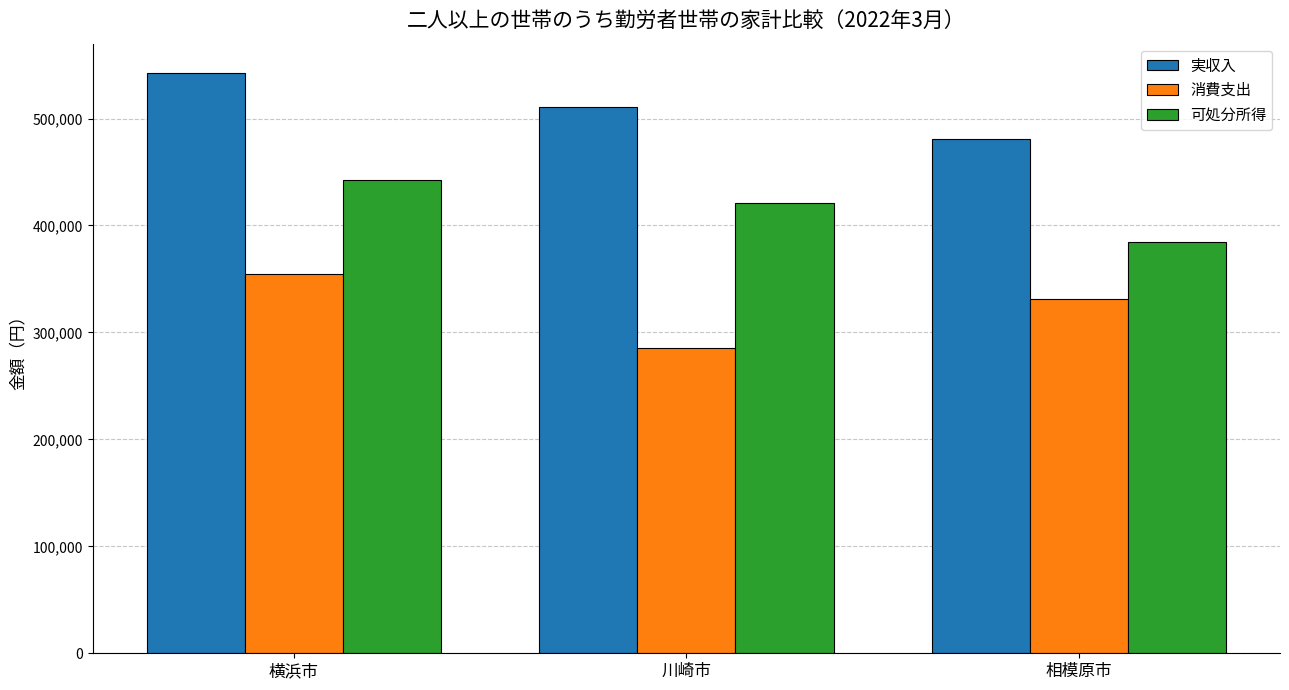

Does the chart contain stacked bars?

No